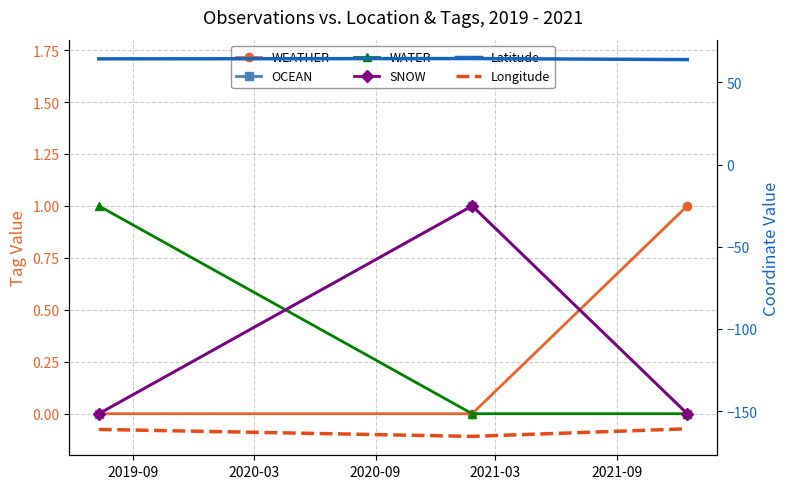

What is the sum of all SNOW values?

1.0